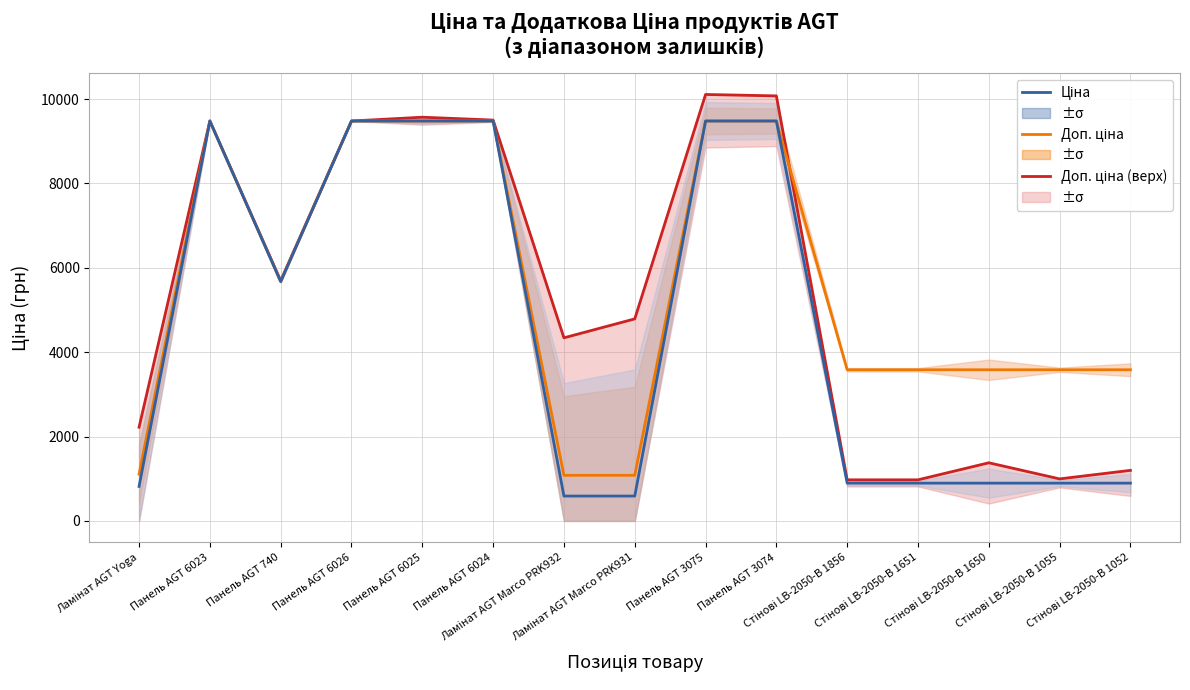

What is the total value across all series at Стінові LB-2050-В 1650?

5858.3